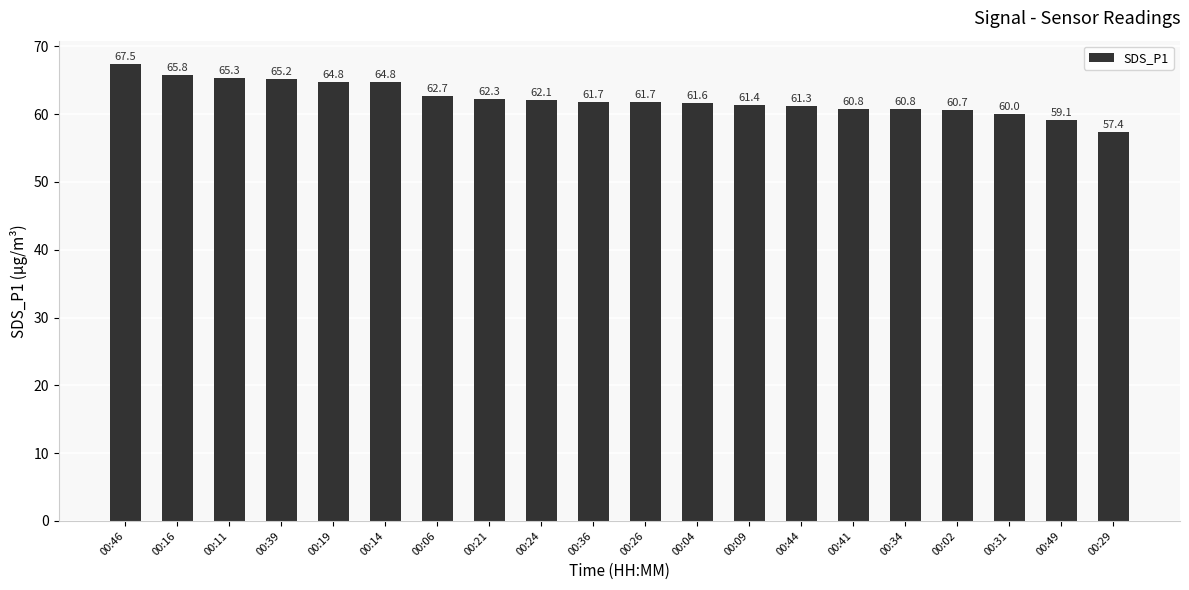

How many values are below 61?

6